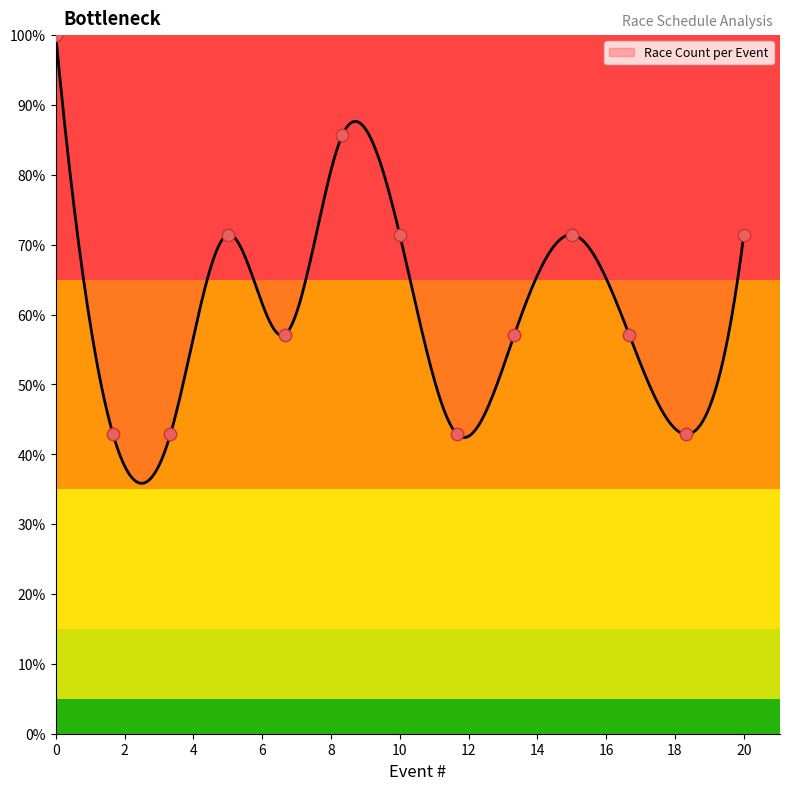

What is the lowest value of the Race Count per Event series?

35.8